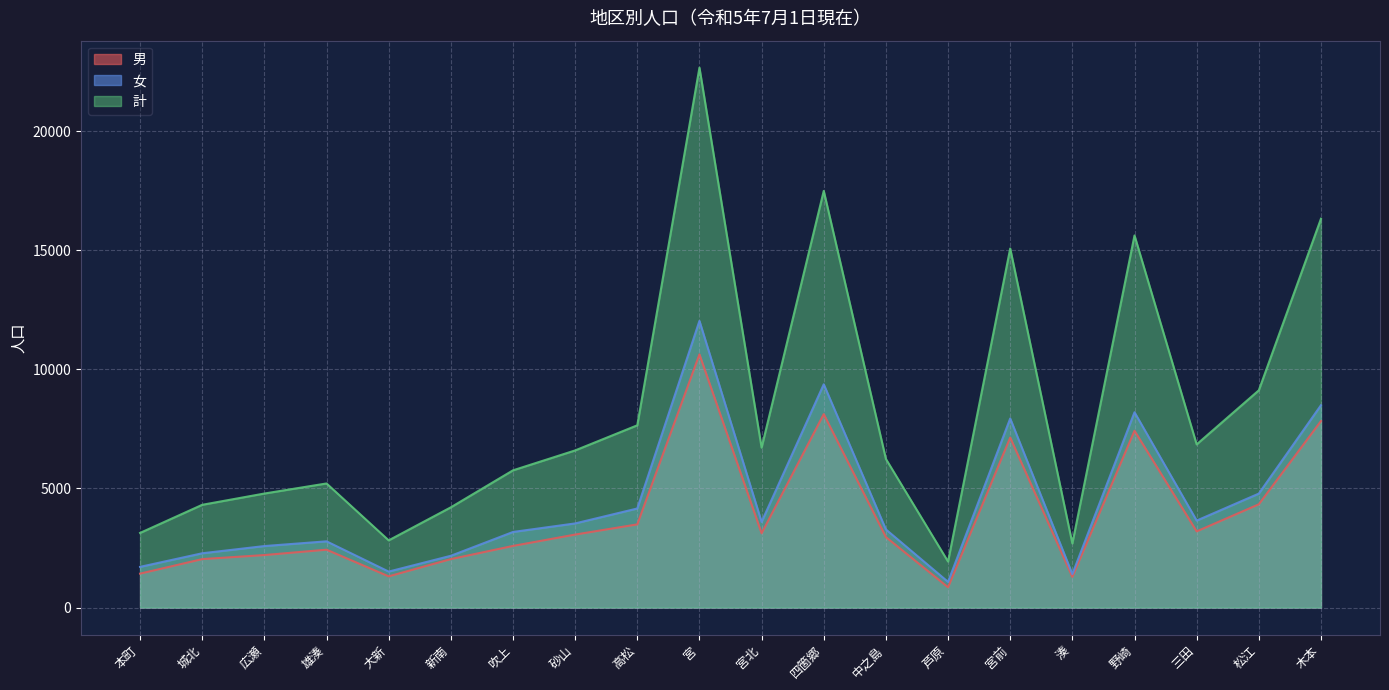

What is the label of the 1st point from the left?

本町